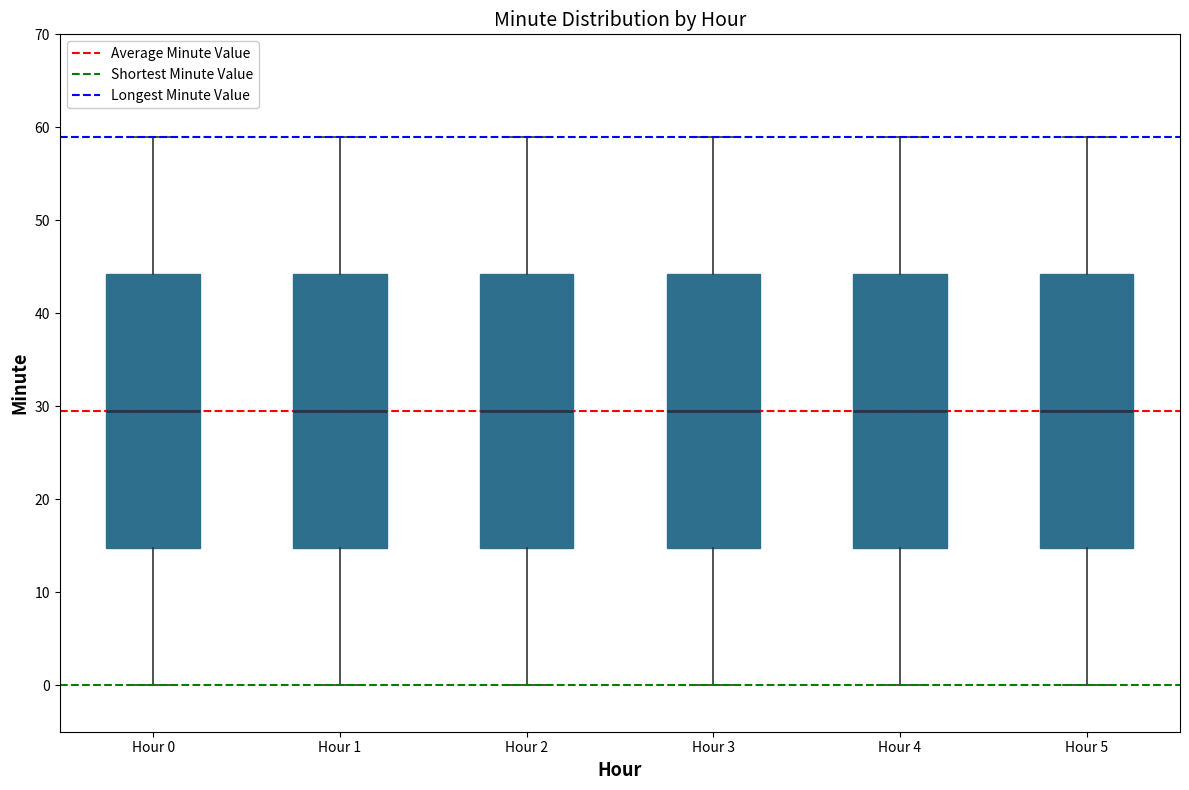

Reading left to right, transcribe this box plot: for each box, give where its median line is, the range the box spans, and where its two whiskers end, as read against the y-axis. The values are not printed on the chart, so give them approximately, as read against the axis.

Hour 0: median 30, box 15 to 44, whiskers 0 to 59
Hour 1: median 30, box 15 to 44, whiskers 0 to 59
Hour 2: median 30, box 15 to 44, whiskers 0 to 59
Hour 3: median 30, box 15 to 44, whiskers 0 to 59
Hour 4: median 30, box 15 to 44, whiskers 0 to 59
Hour 5: median 30, box 15 to 44, whiskers 0 to 59